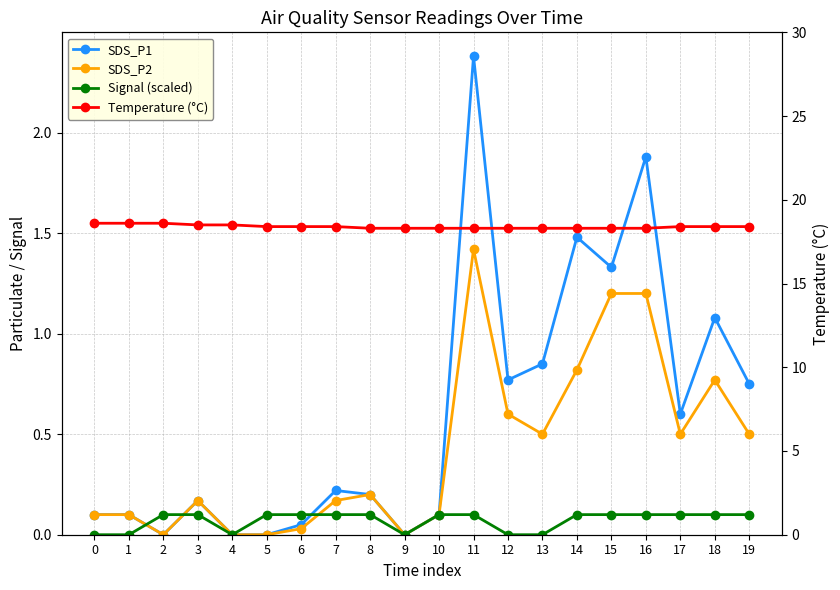

Reading left to right, extract all data points from this chart.

SDS_P1: 0.1	0.1	0.0	0.2	0.0	0.0	0.1	0.2	0.2	0.0	0.1	2.4	0.8	0.8	1.5	1.3	1.9	0.6	1.1	0.8
SDS_P2: 0.1	0.1	0.0	0.2	0.0	0.0	0.0	0.2	0.2	0.0	0.1	1.4	0.6	0.5	0.8	1.2	1.2	0.5	0.8	0.5
Signal (scaled): 0.0	0.0	0.1	0.1	0.0	0.1	0.1	0.1	0.1	0.0	0.1	0.1	0.0	0.0	0.1	0.1	0.1	0.1	0.1	0.1
Temperature (°C): 18.6	18.6	18.6	18.5	18.5	18.4	18.4	18.4	18.3	18.3	18.3	18.3	18.3	18.3	18.3	18.3	18.3	18.4	18.4	18.4